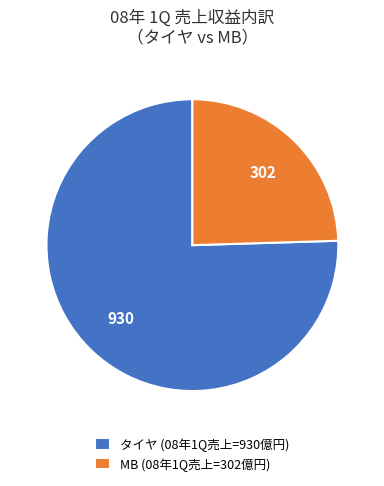

Do MB (08年1Q売上=302億円) and タイヤ (08年1Q売上=930億円) together represent more than half of the pie?

Yes